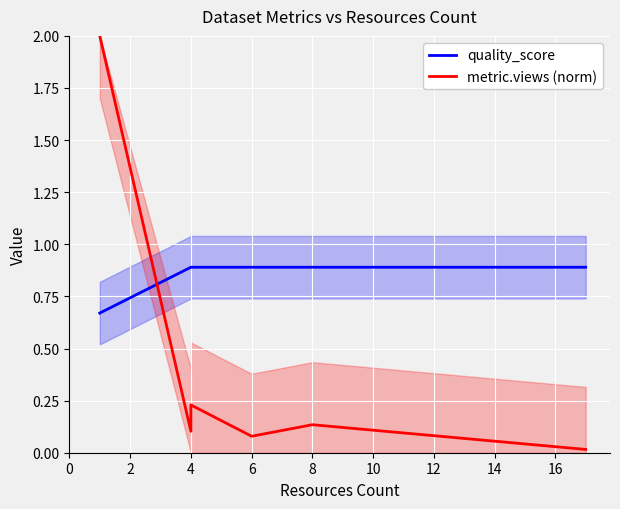

How many interior local peaks does the metric.views (norm) series have?

2